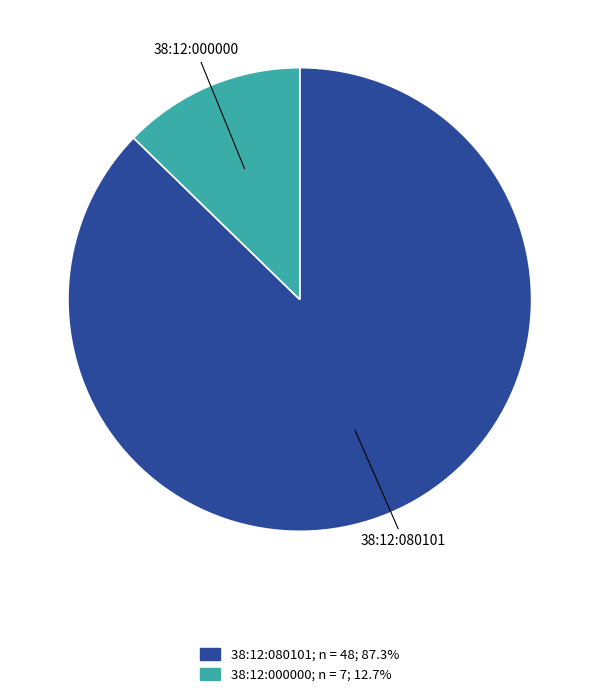

What is the smallest slice in the pie chart?

38:12:000000